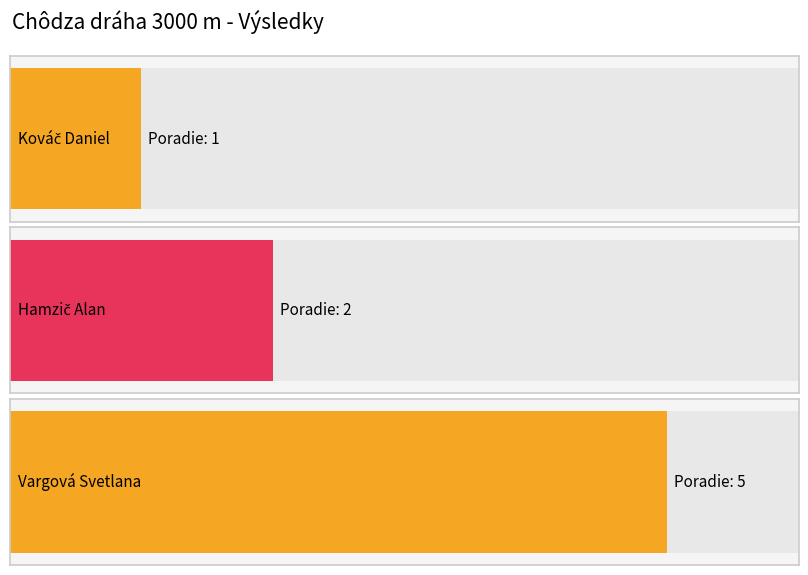

What is the average value?

3